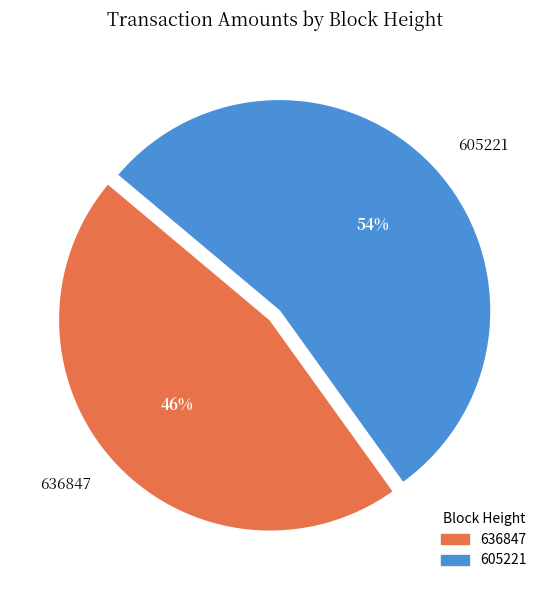

How many slices are in this pie chart?

2